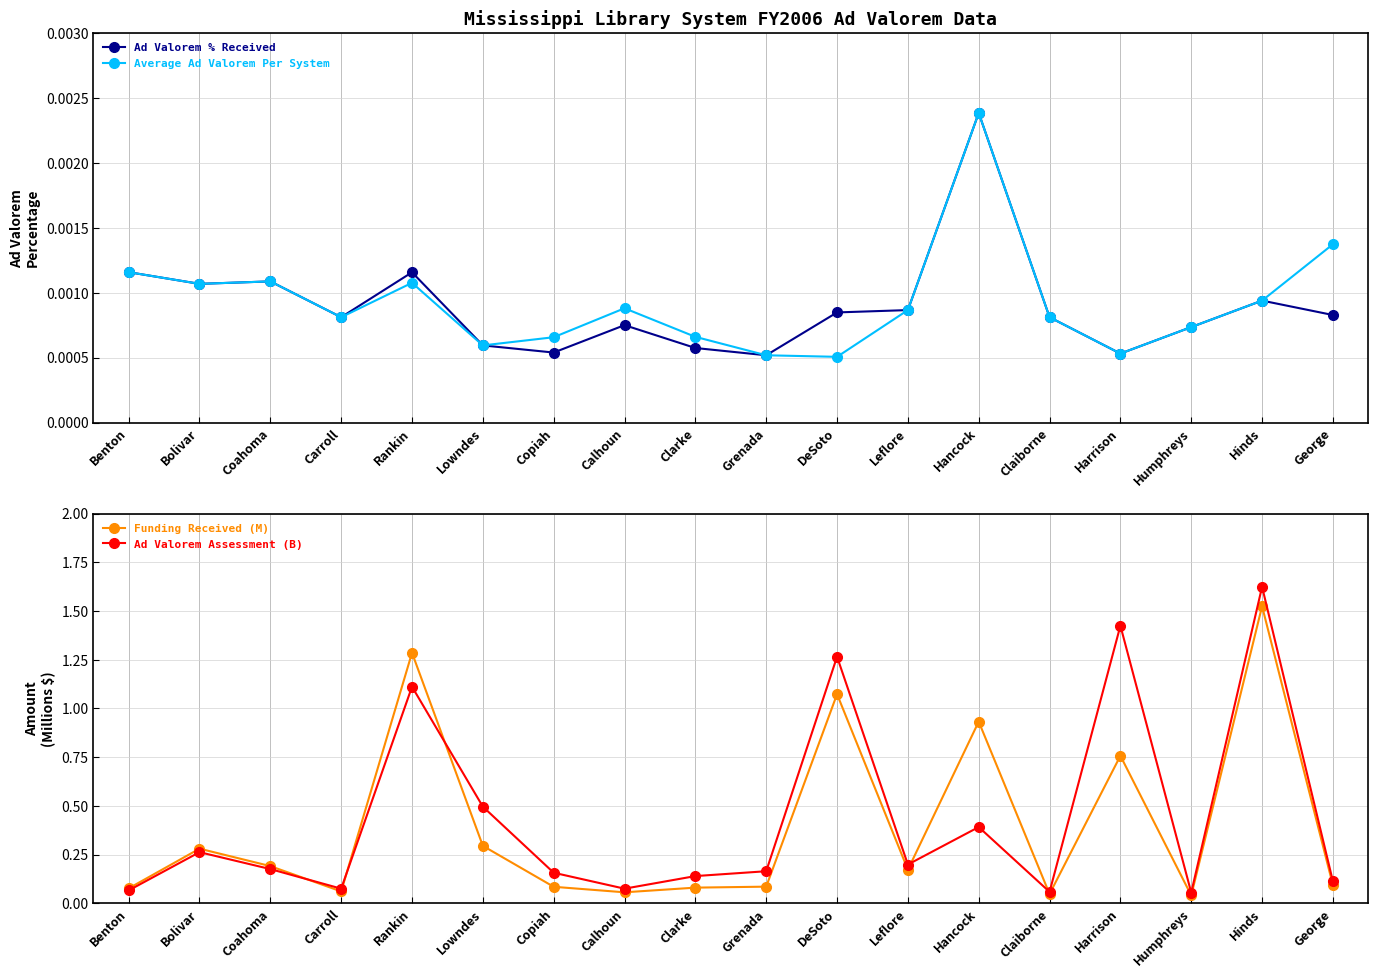

The Ad Valorem Assessment (B) series shows 0.4 at Hancock. True or false?

True